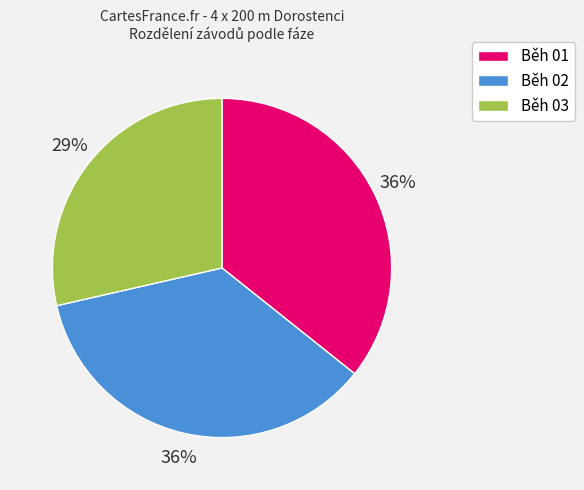

To the nearest percent, what is the combined percentage of Běh 01 and Běh 03?

64%